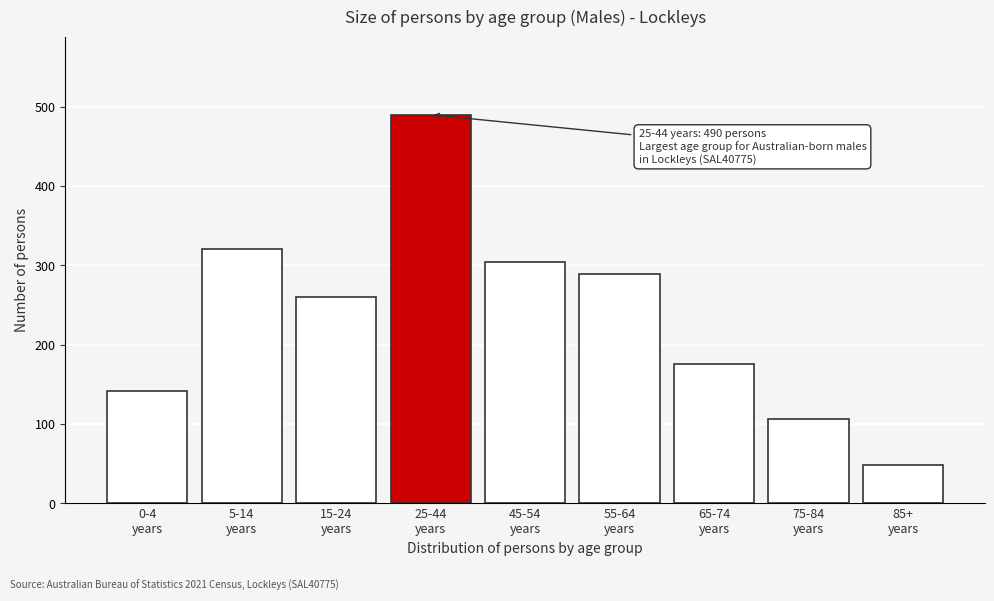

Reading left to right, what are all the values shown in this chart?

142	321	260	490	305	289	176	107	48